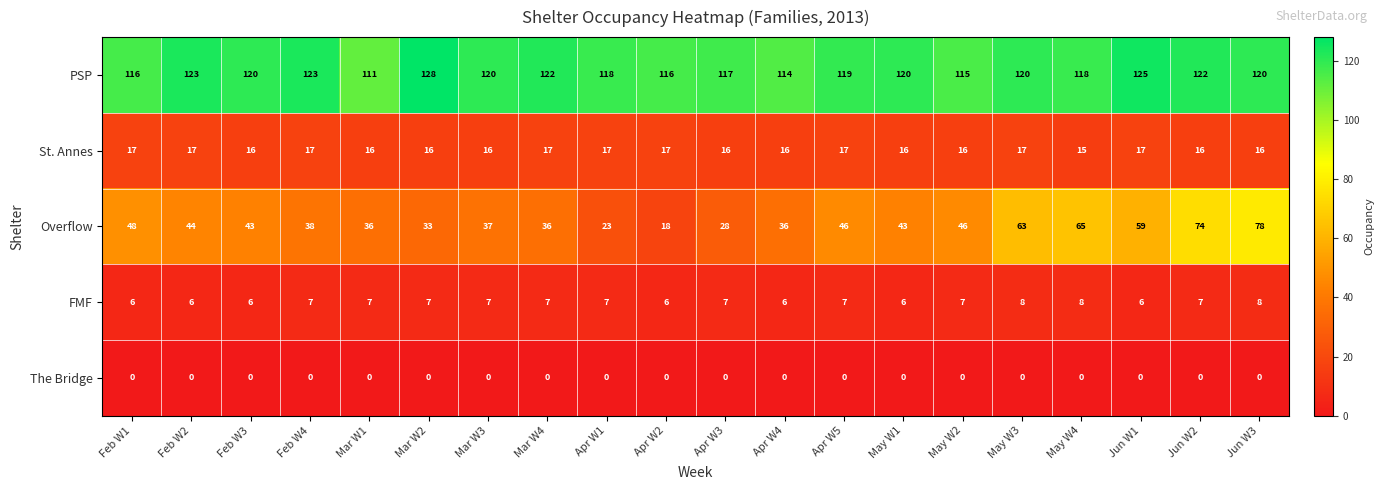

True or false: St. Annes has a value of 28 at May W1.

False